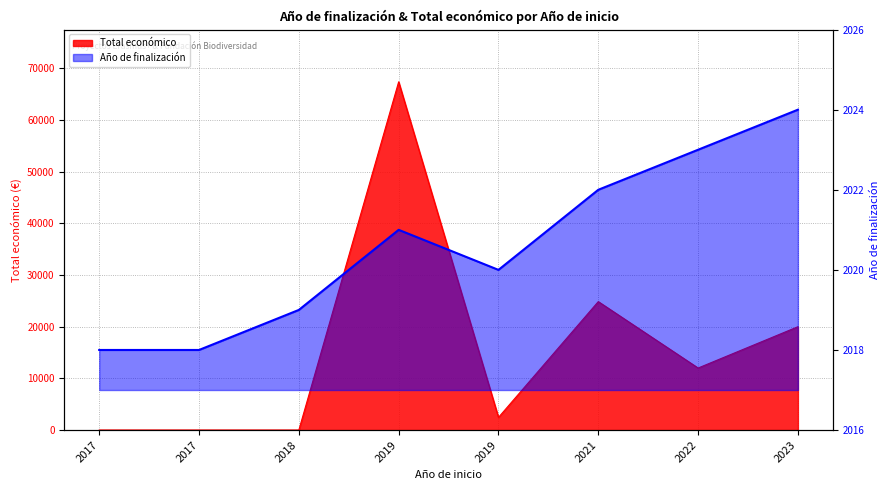

At which category is the sum across all series the highest?

2019